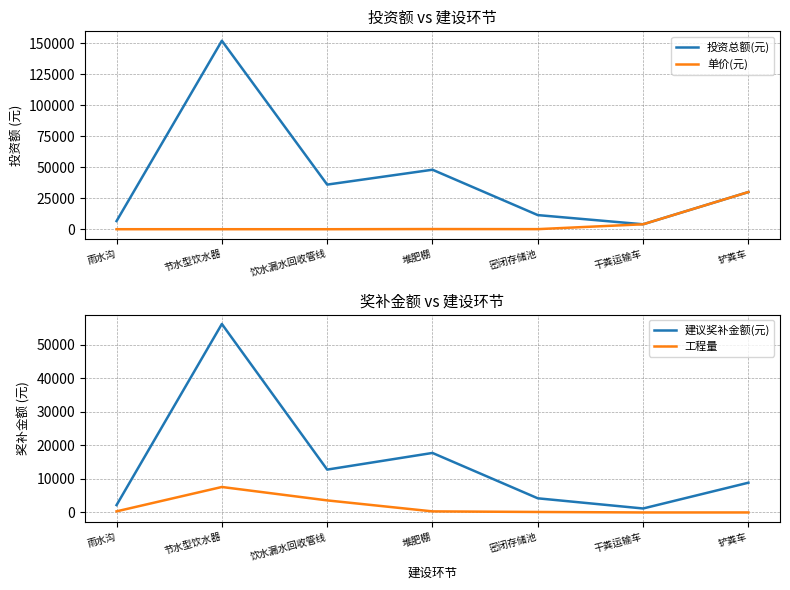

What are all the series names shown in the legend?

投资总额(元), 单价(元), 建议奖补金额(元), 工程量